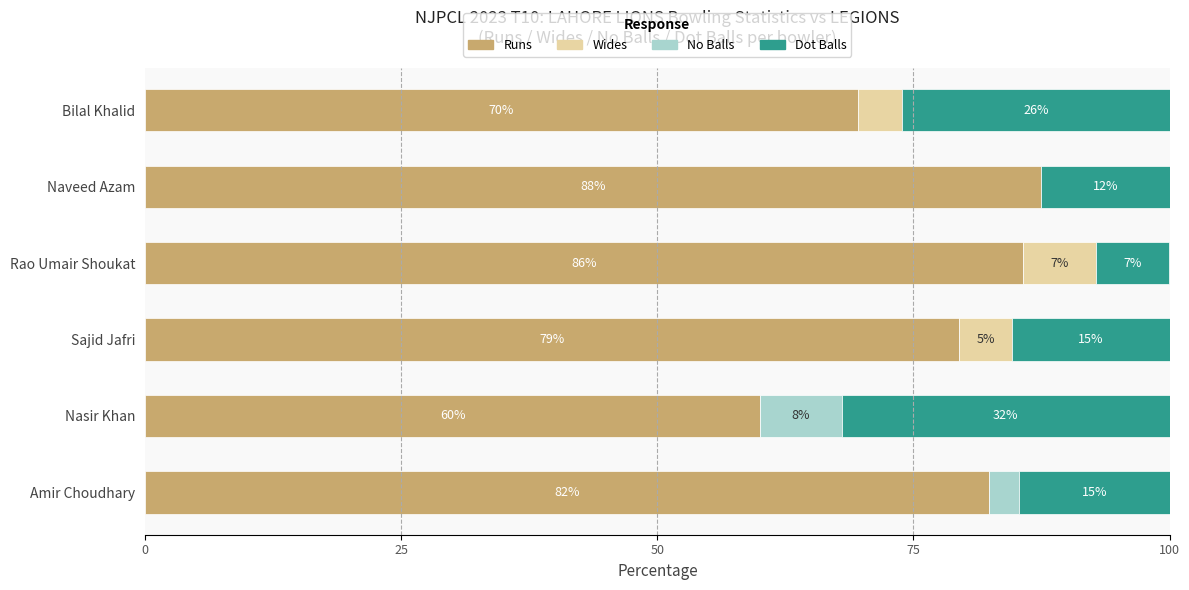

What are all the series names shown in the legend?

Runs, Wides, No Balls, Dot Balls